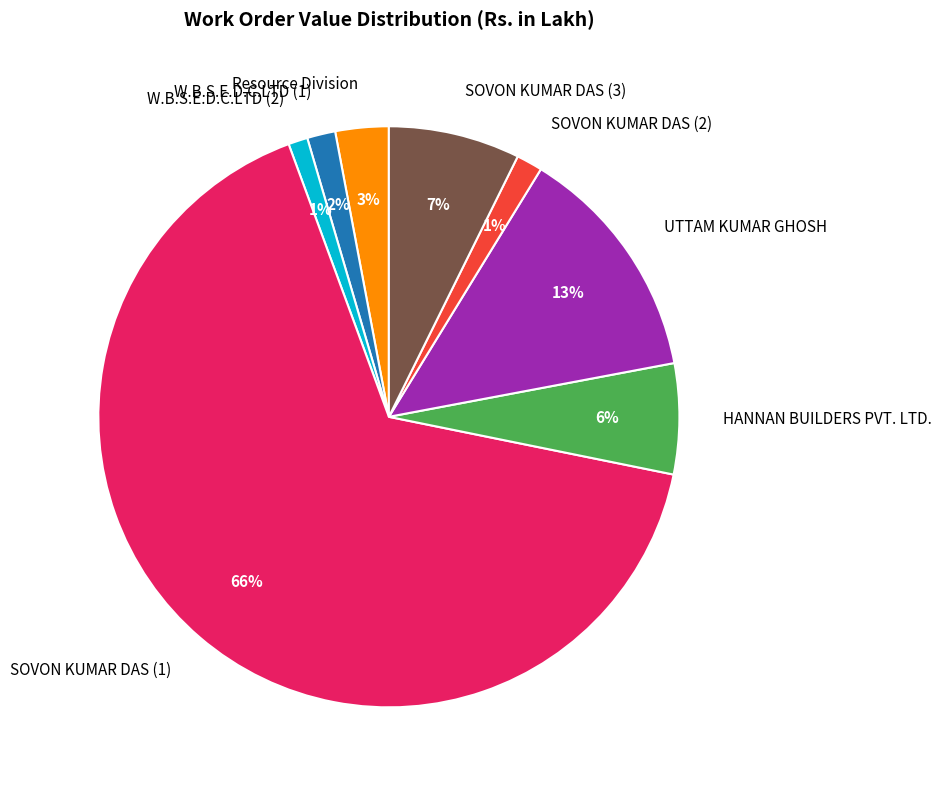

Do SOVON KUMAR DAS (3) and W.B.S.E.D.C.LTD (1) together represent more than half of the pie?

No